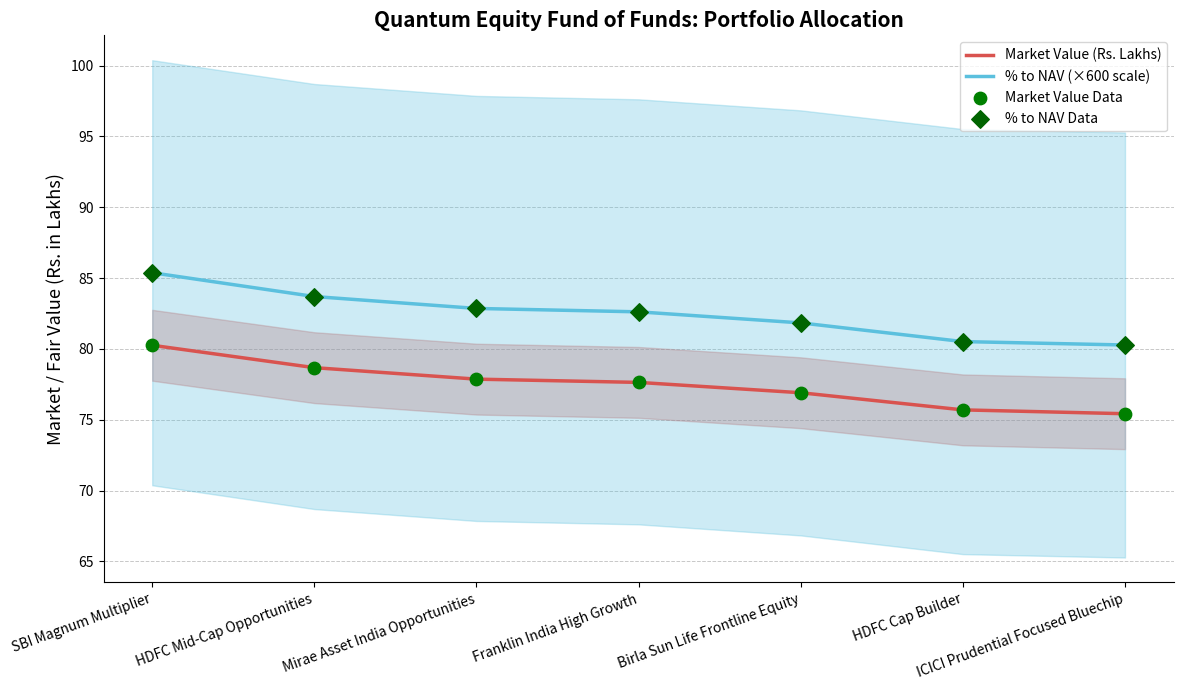

At how many categories does at least one series exceed 79?

7